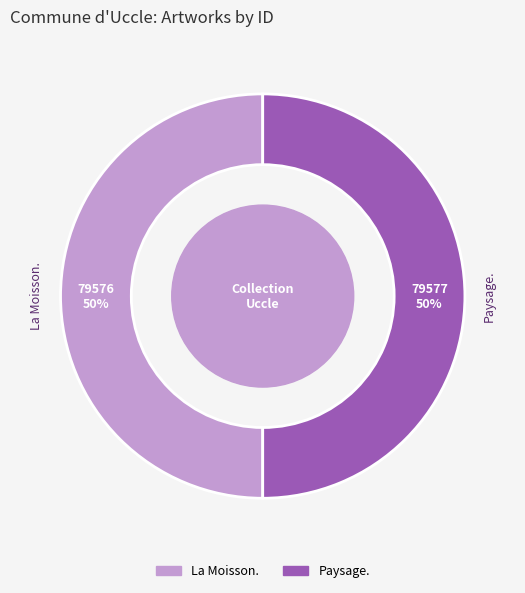

To the nearest percent, what is the combined percentage of La Moisson. and Paysage.?

100%